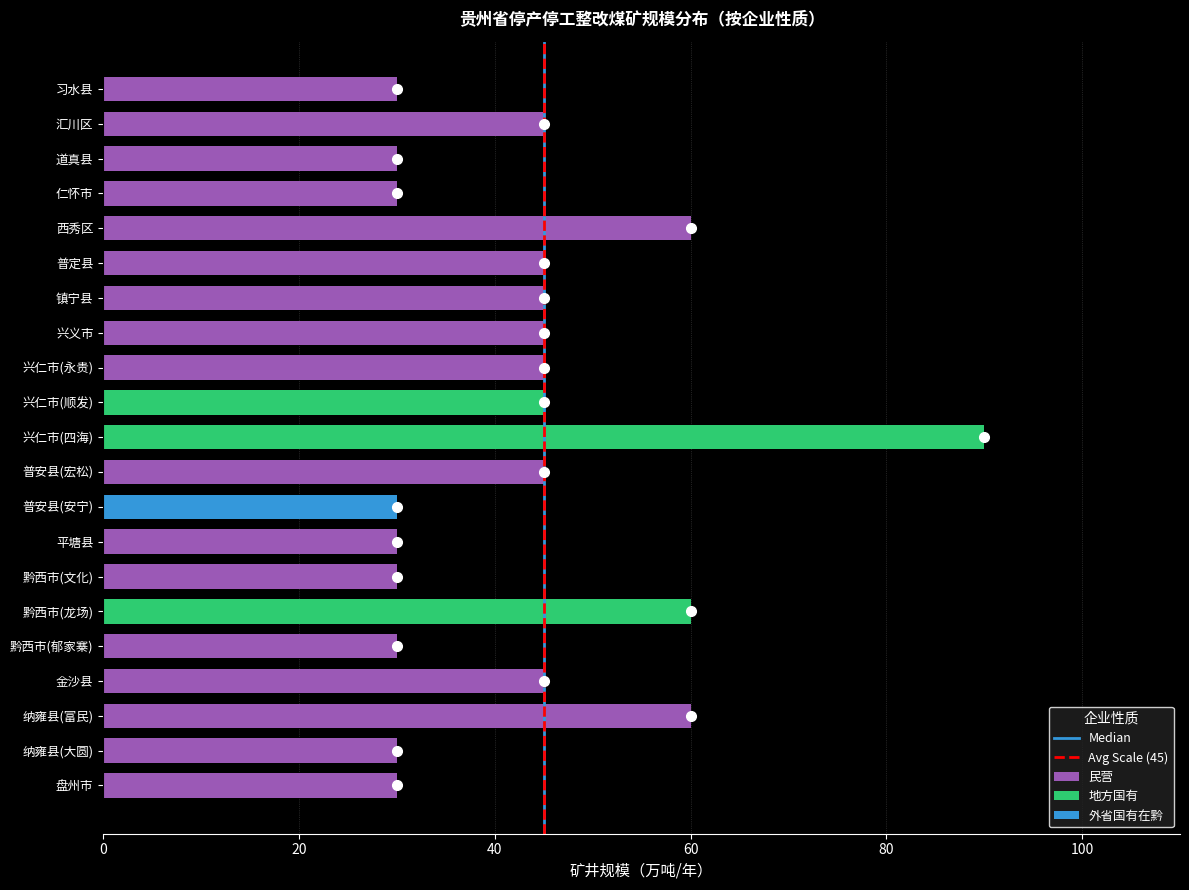

The value of Avg Scale (45) at 20 is 2. True or false?

False